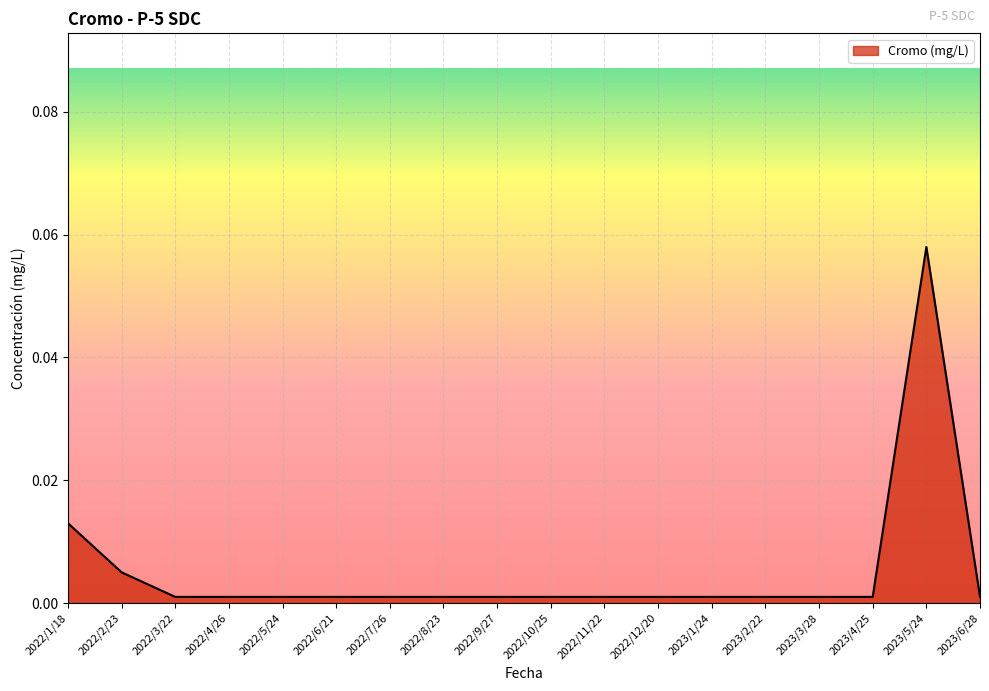

At which category does the chart reach its peak across all series?

2023/5/24